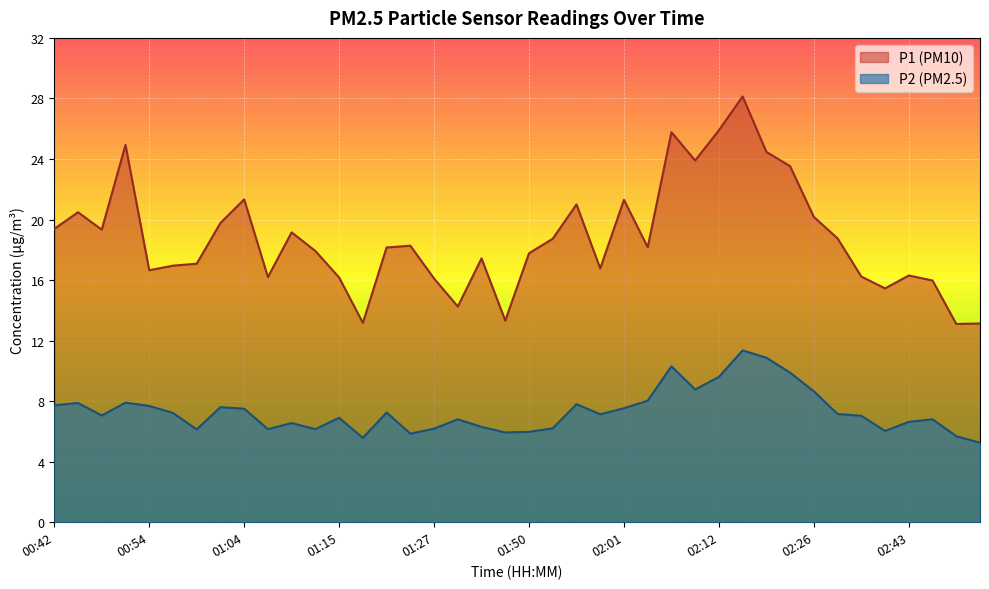

What is the difference between the maximum and minimum values in the P2 series?

6.1